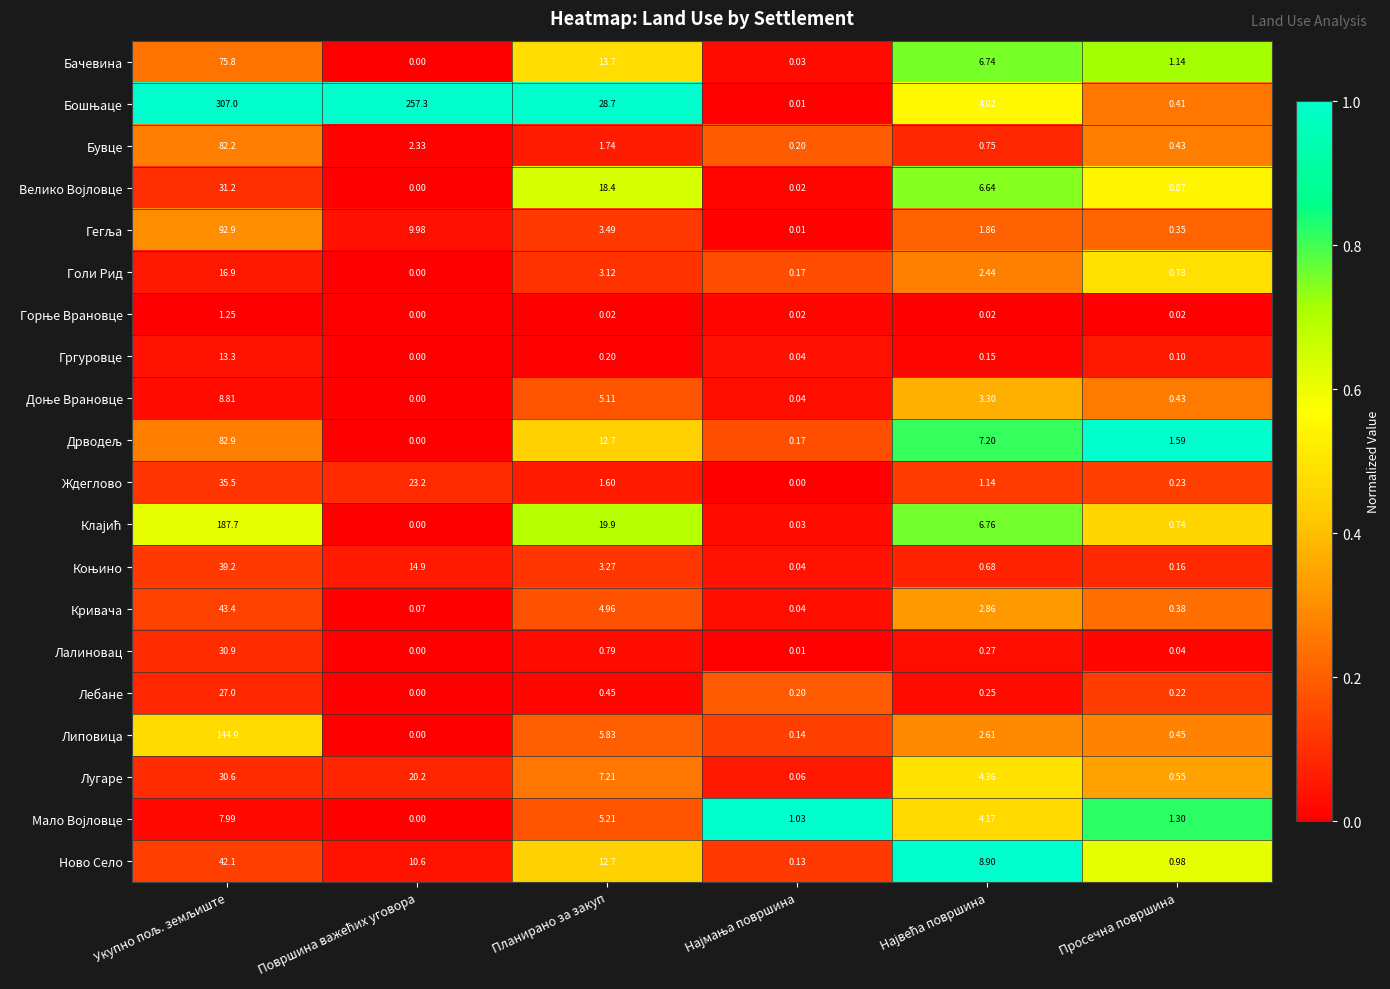

At which label is Липовица closest to 72?

Планирано за закуп